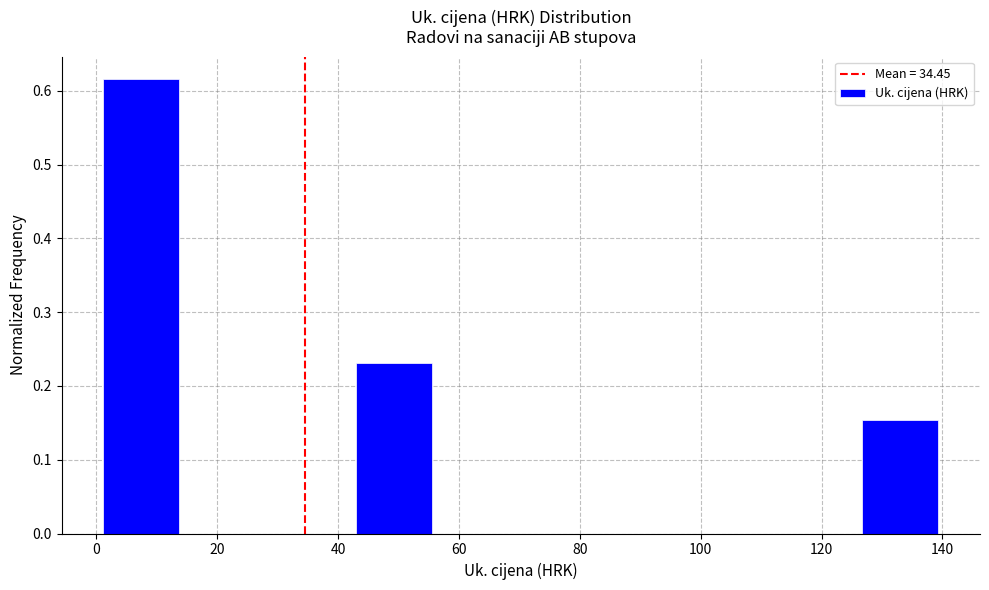

Which range on the x-axis has the tallest bar?

0 to 14